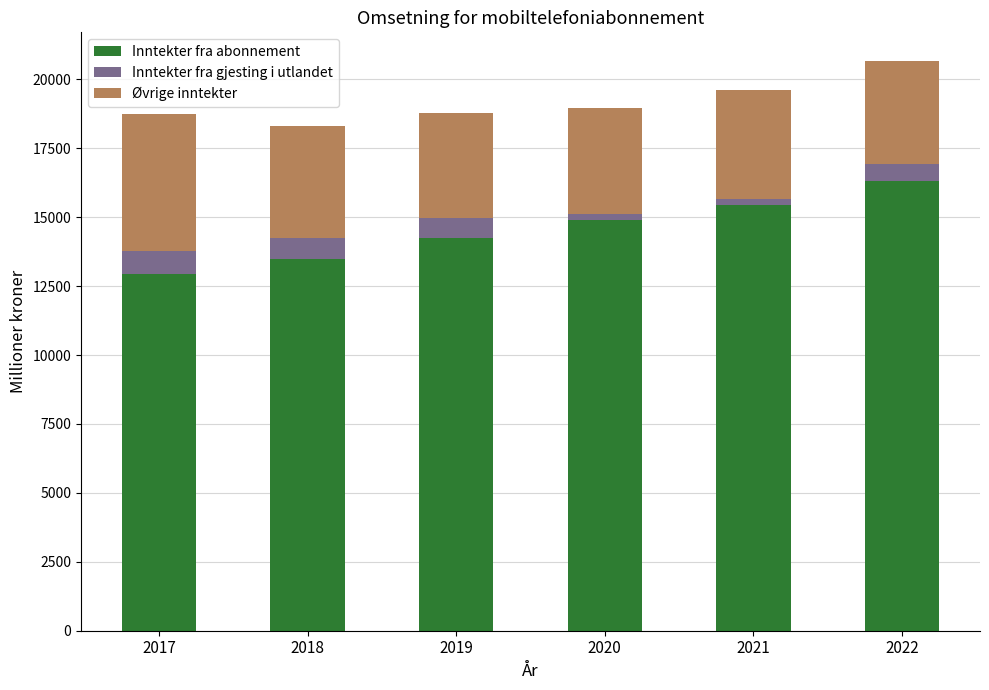

How many values in the Inntekter fra abonnement series exceed 14886?

3